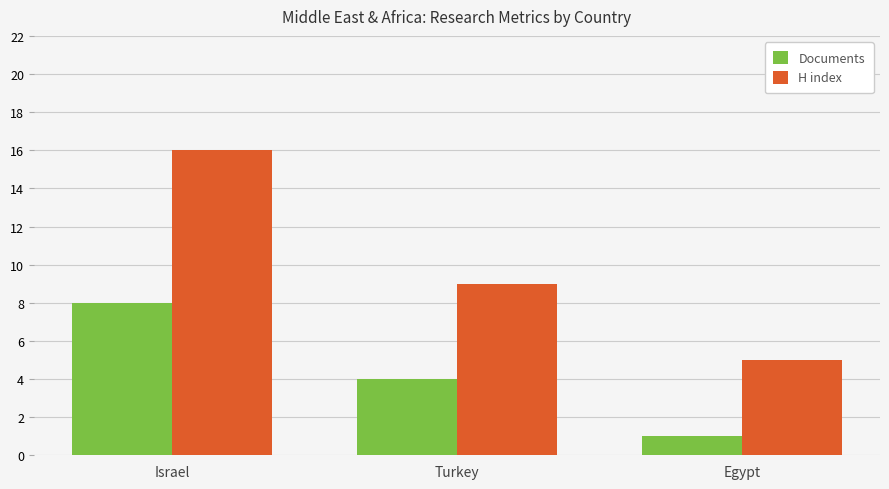

What is the difference between the maximum and minimum values in the H index series?

11